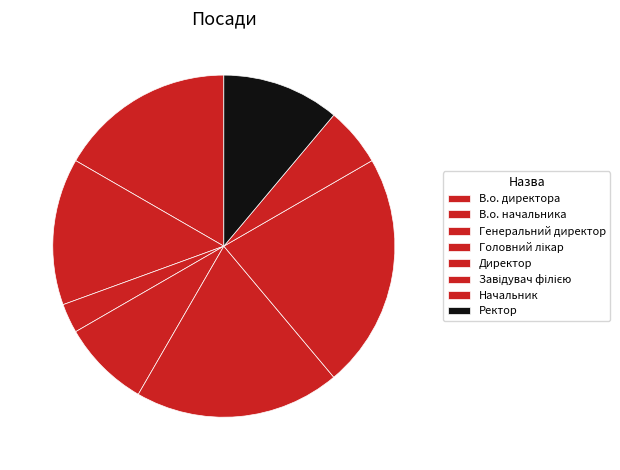

To the nearest percent, what portion does В.о. директора represent?

17%